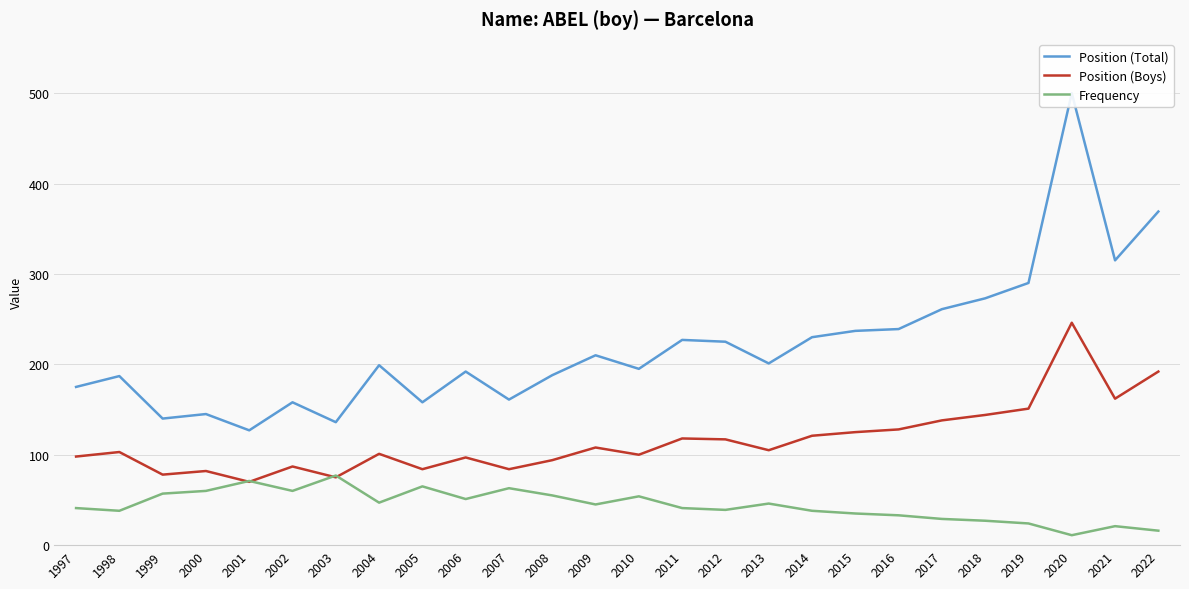

True or false: Frequency and Position (Boys) cross at least once.

True